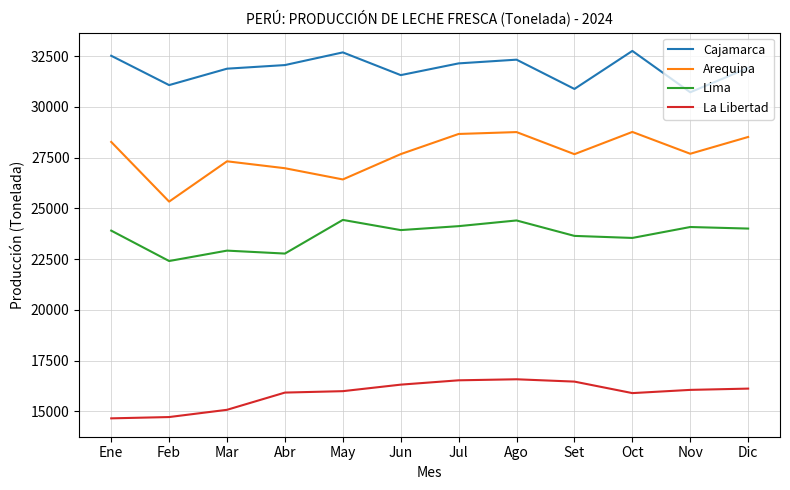

True or false: Cajamarca has more than 0 points higher than both neighbors.

True